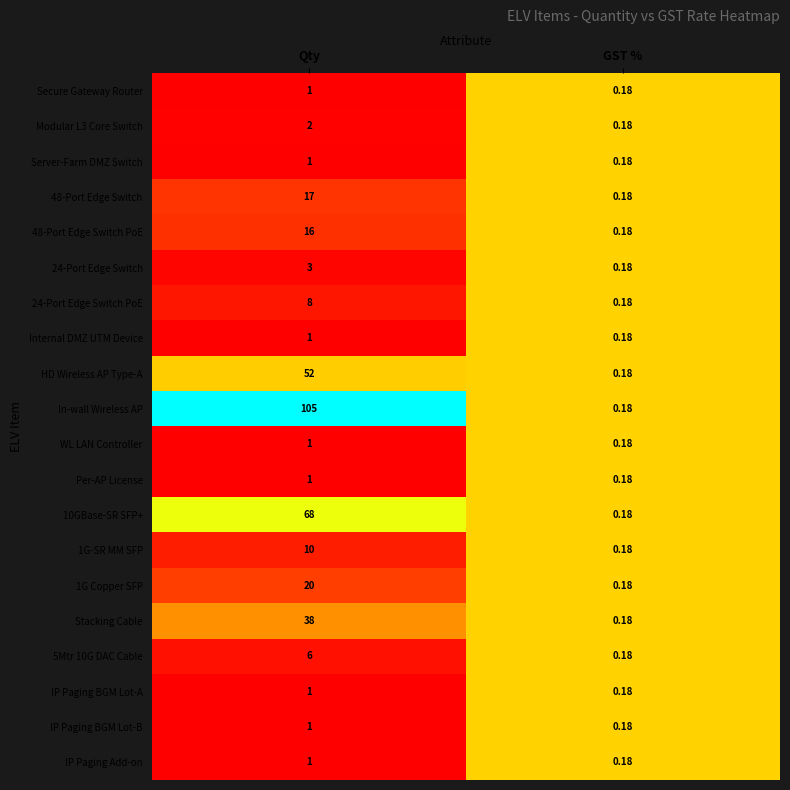

At which label is Stacking Cable closest to 19?

GST %